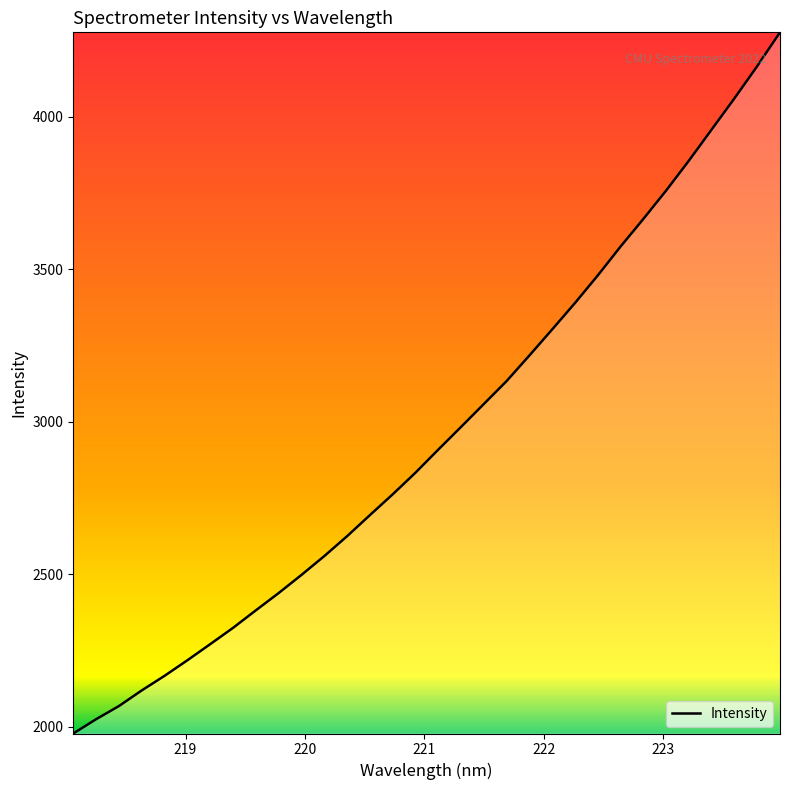

What is the minimum value shown in the chart?

1978.2